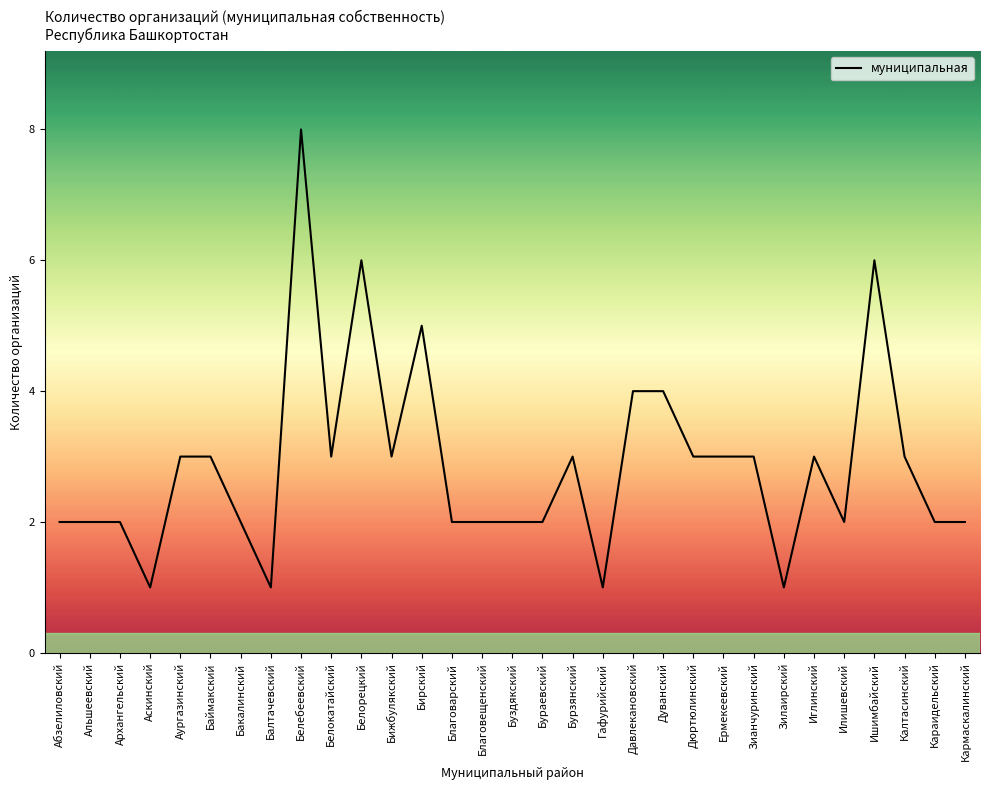

What is the minimum value shown in the chart?

1